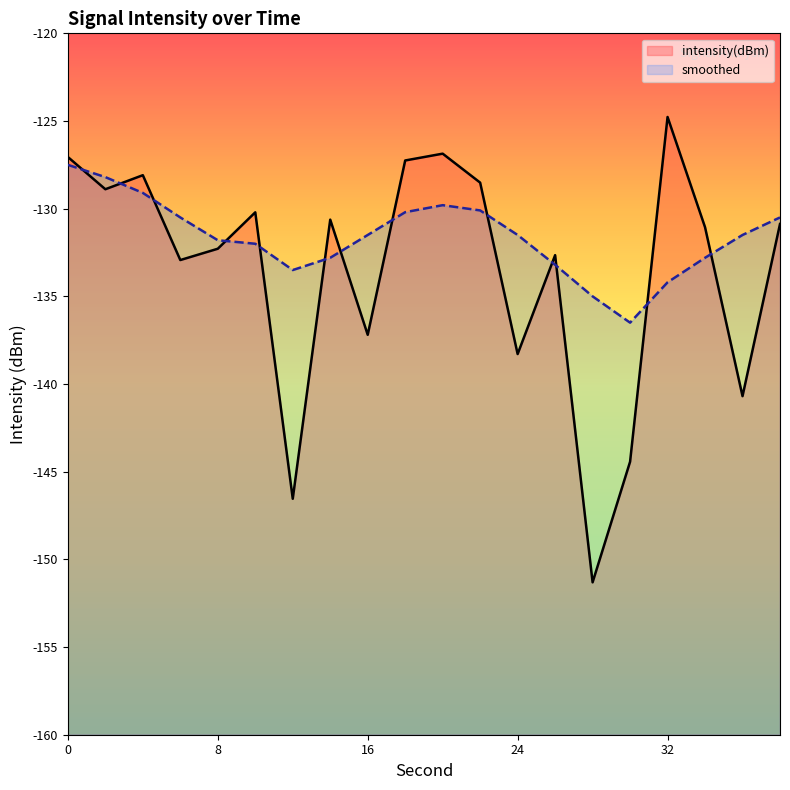

Which series has the widest spread of values?

intensity(dBm)